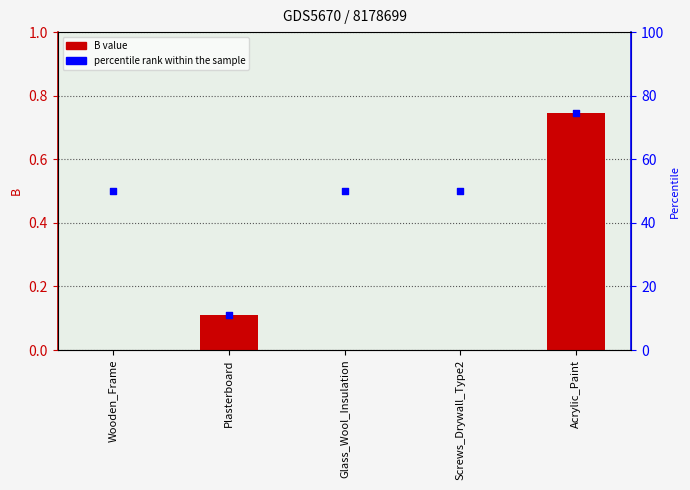

What are all the series names shown in the legend?

B value, percentile rank within the sample